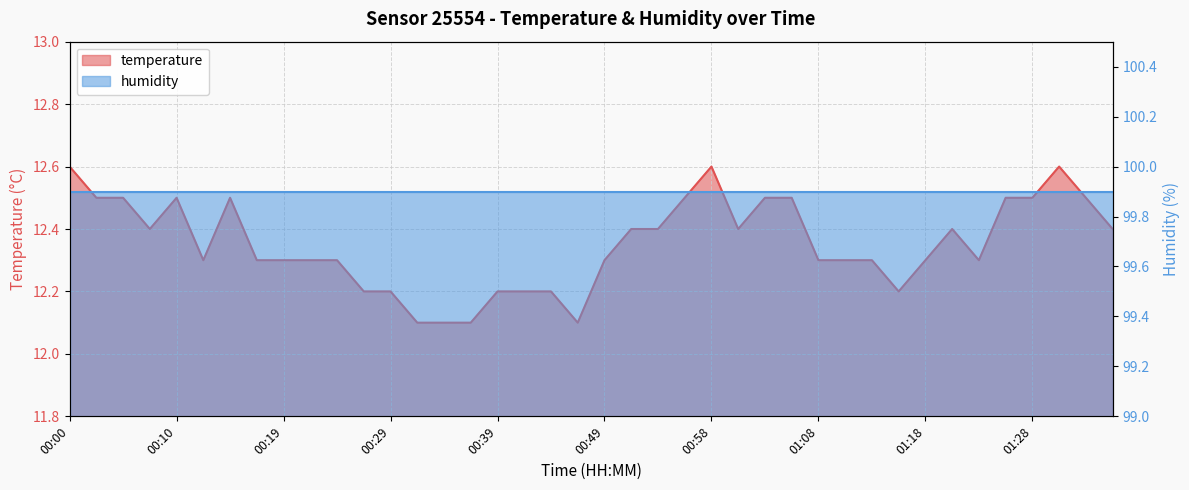

At which category does the data reach its first local peak?

00:10